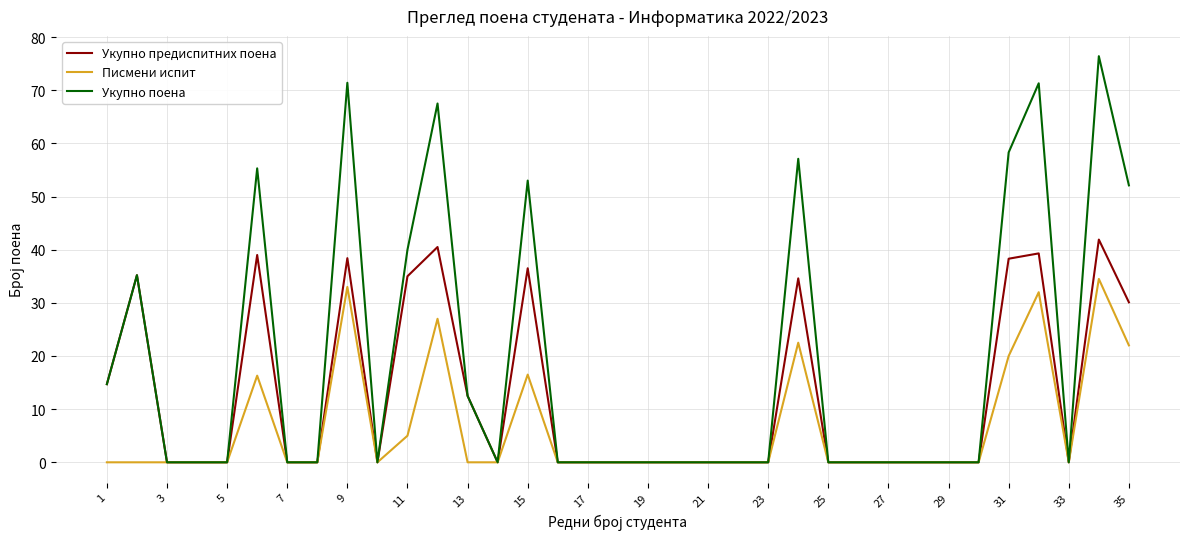

What is the maximum value shown in the chart?

76.4